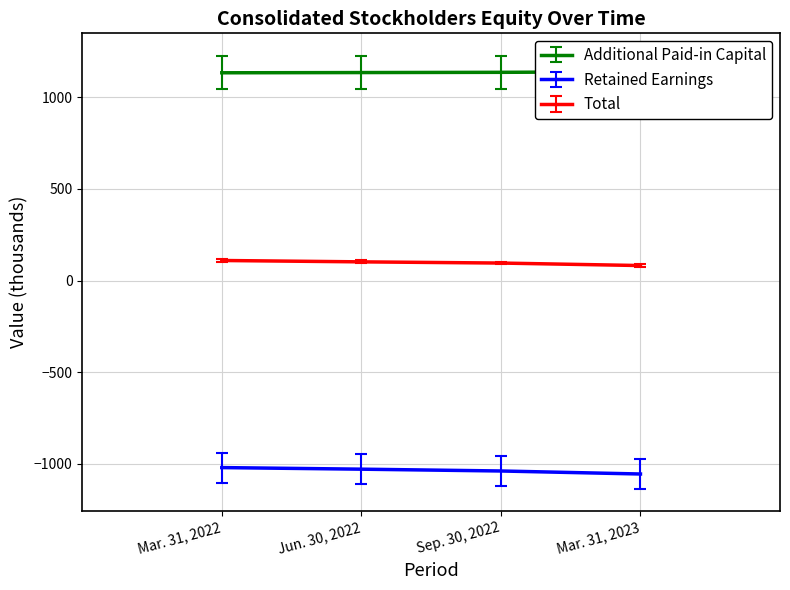

Which has a higher value, Mar. 31, 2022 or Jun. 30, 2022?

Jun. 30, 2022